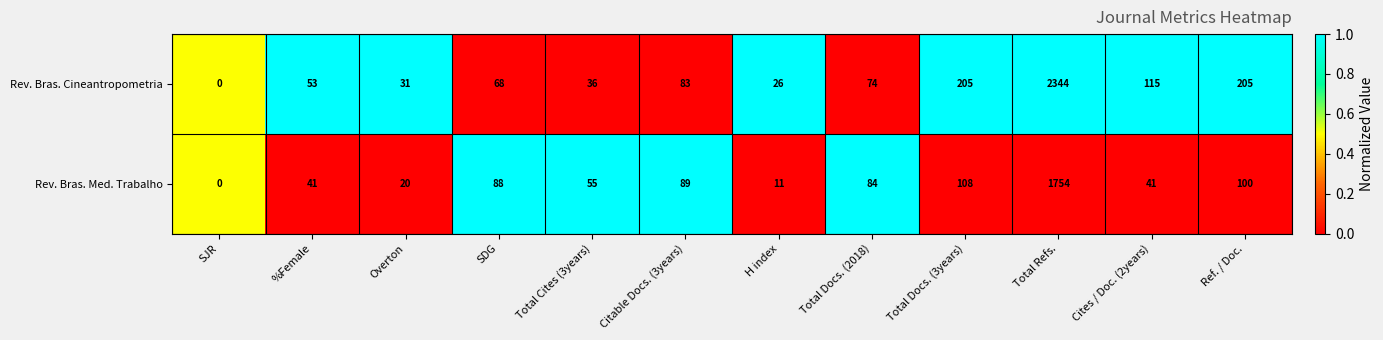

Reading right to left, what are all the values shown in this chart?

Rev. Bras. Cineantropometria: Ref. / Doc.=205	Cites / Doc. (2years)=115	Total Refs.=2344	Total Docs. (3years)=205	Total Docs. (2018)=74	H index=26	Citable Docs. (3years)=83	Total Cites (3years)=36	SDG=68	Overton=31	%Female=53	SJR=0
Rev. Bras. Med. Trabalho: Ref. / Doc.=100	Cites / Doc. (2years)=41	Total Refs.=1754	Total Docs. (3years)=108	Total Docs. (2018)=84	H index=11	Citable Docs. (3years)=89	Total Cites (3years)=55	SDG=88	Overton=20	%Female=41	SJR=0